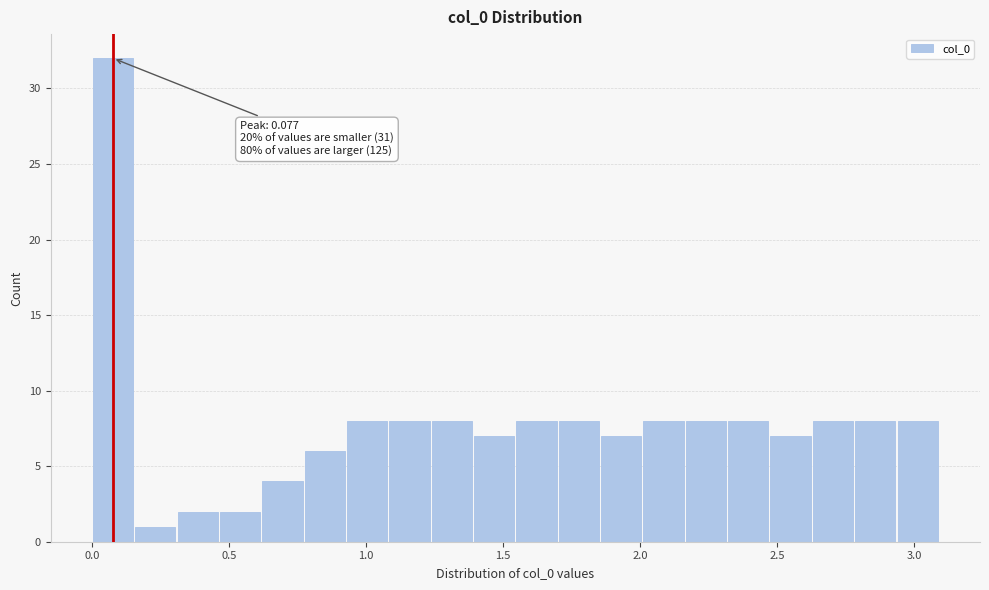

Read against the x-axis, roughly where is the centre of the tallest bar?

0.10